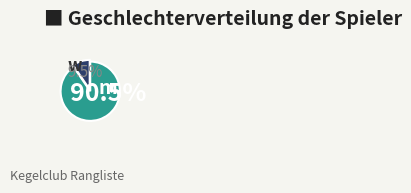

What percentage do w and m together represent?

100.0%